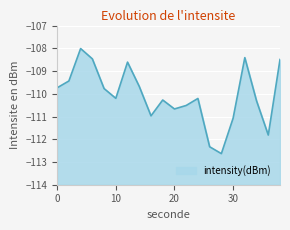

Reading left to right, transcribe all the data shown in this chart.

0=-109.7	2=-109.4	4=-108.0	6=-108.5	8=-109.8	10=-110.2	12=-108.6	14=-109.7	16=-111.0	18=-110.3	20=-110.7	22=-110.5	24=-110.2	26=-112.3	28=-112.6	30=-111.1	32=-108.4	34=-110.3	36=-111.8	38=-108.5